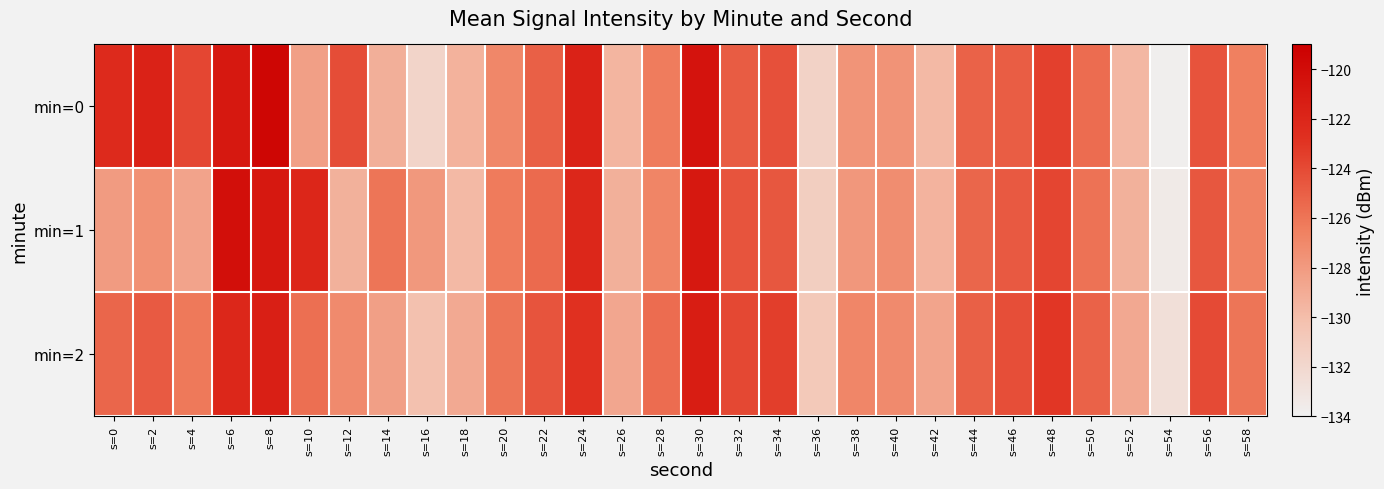

What is the spread (max minus min) of values at s=32?

0.9